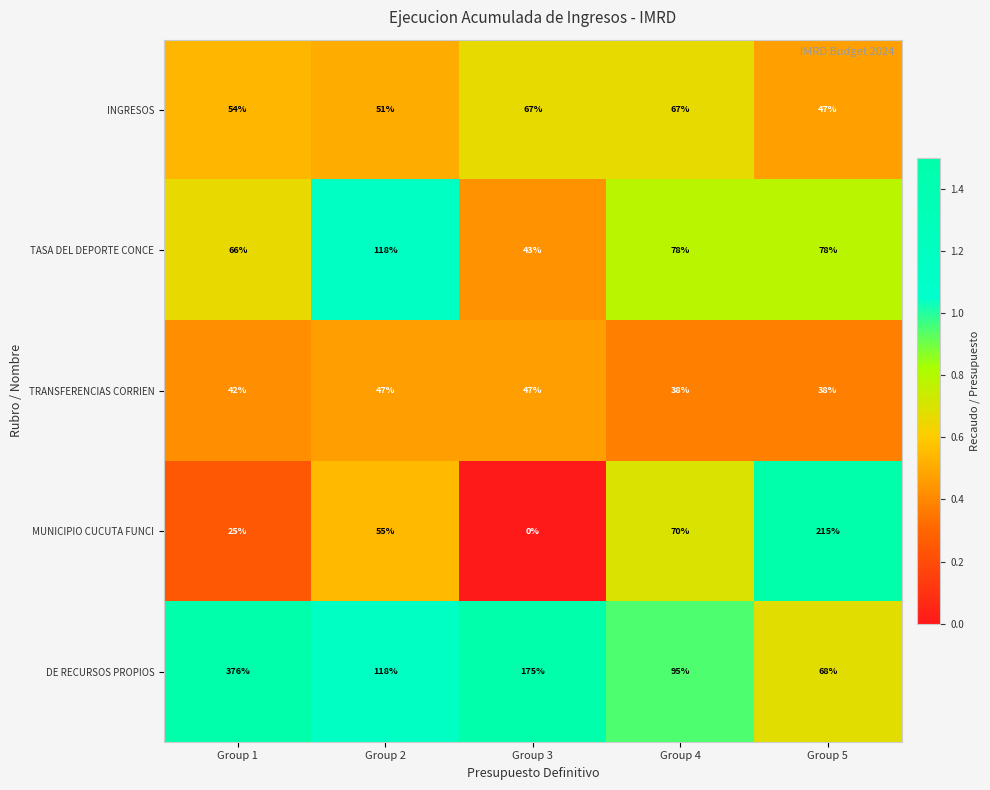

True or false: TASA DEL DEPORTE CONCE has a value of 78 at Group 4.

True